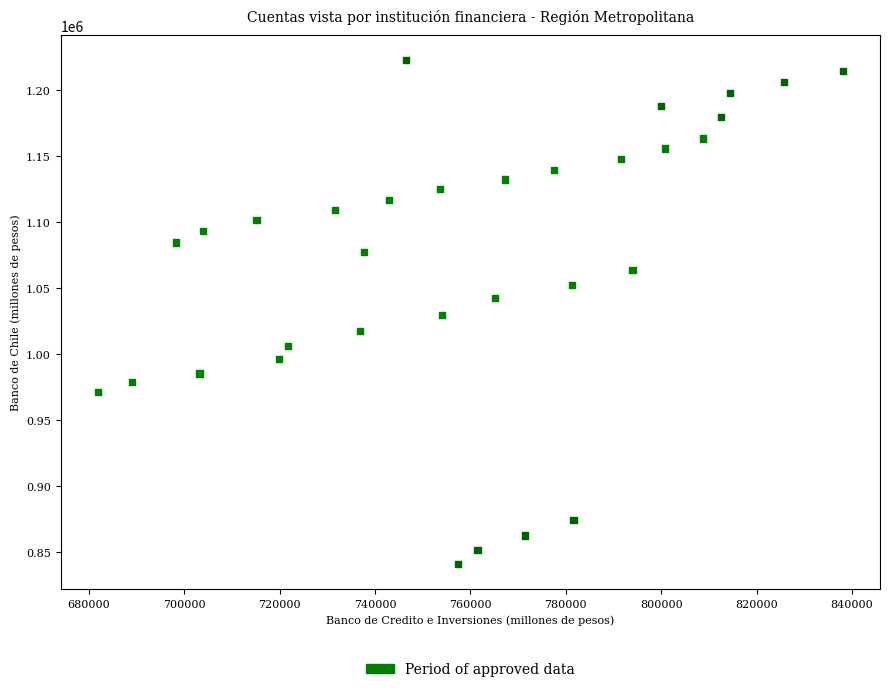

What is the range of Y values (max minus min)?

381401